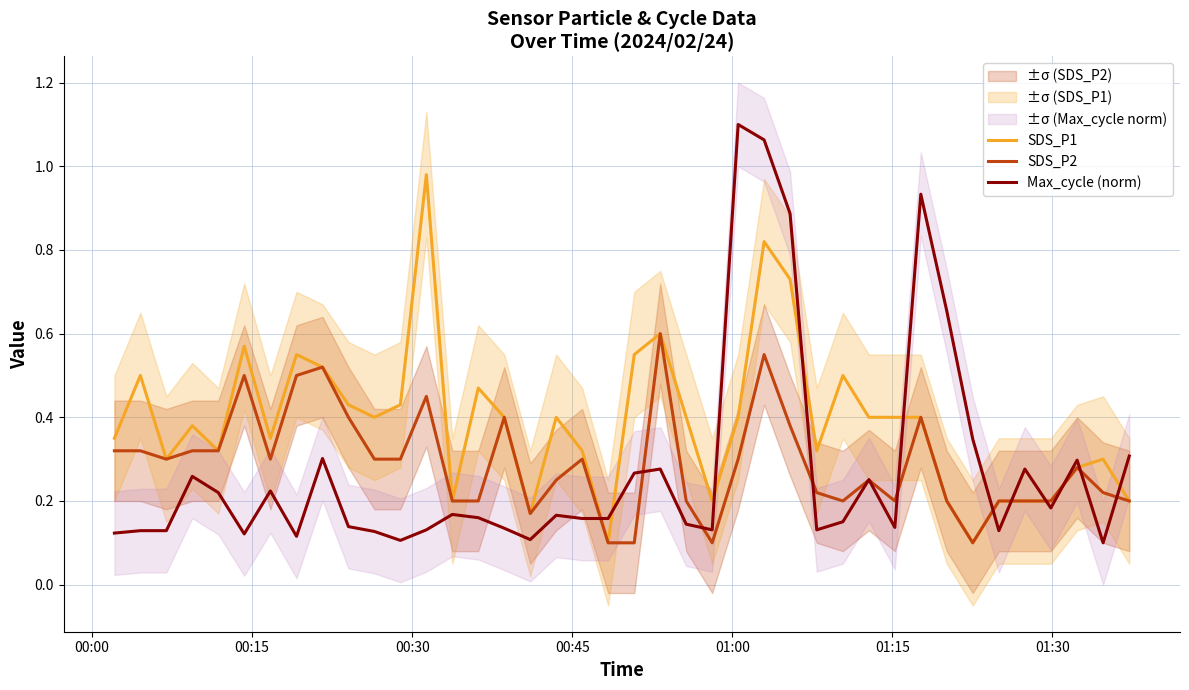

True or false: SDS_P1 and SDS_P2 intersect in this chart.

False